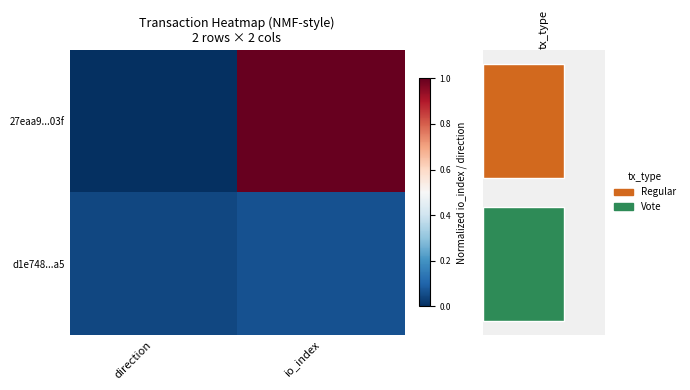

Which category has the highest value in the d1e748...a5 series?

io_index